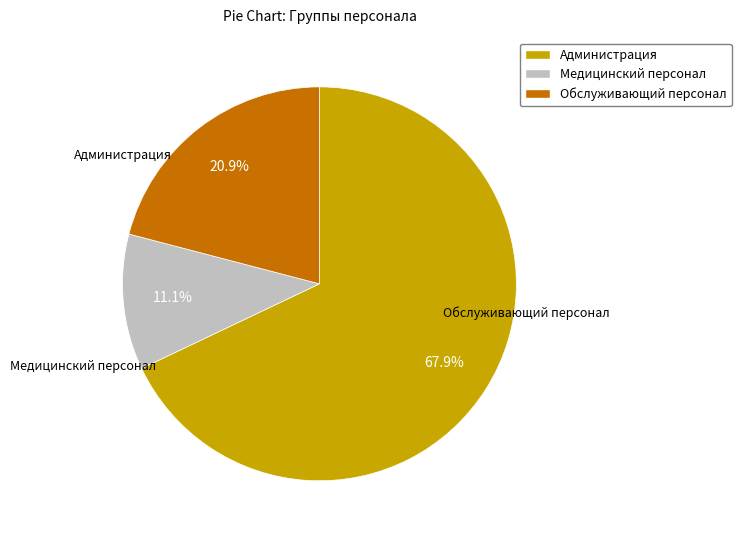

What percentage do Администрация and Обслуживающий персонал together represent?

88.9%